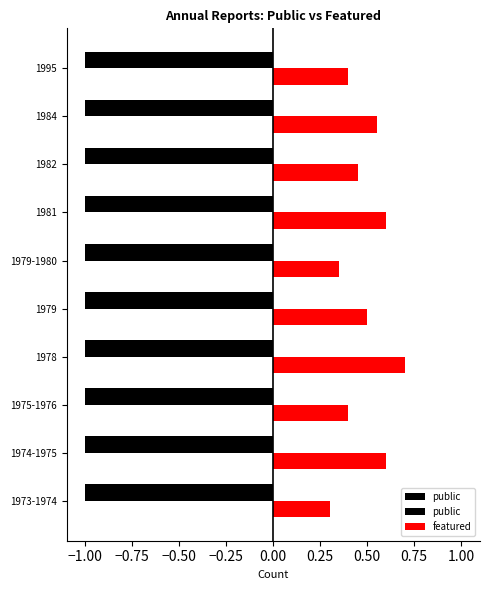

Between 1973-1974 and 1979, which series saw the biggest shift?

featured